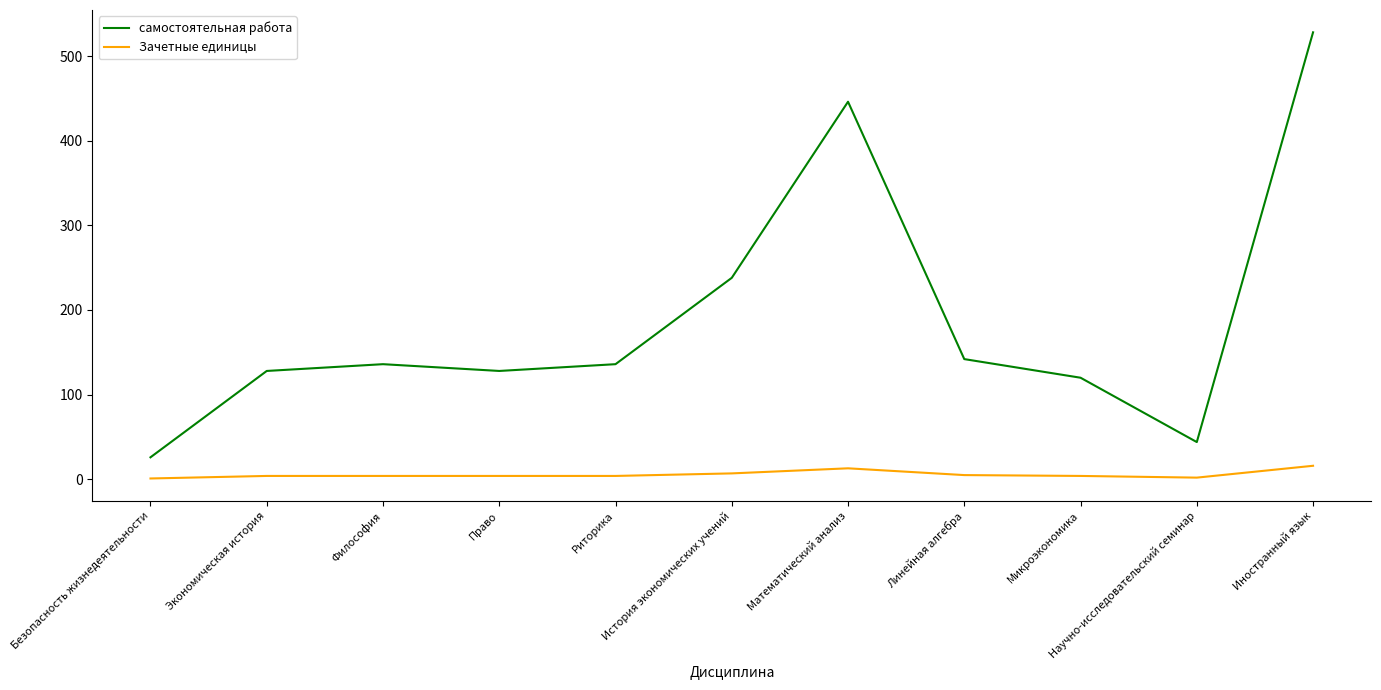

What are all the series names shown in the legend?

самостоятельная работа, Зачетные единицы